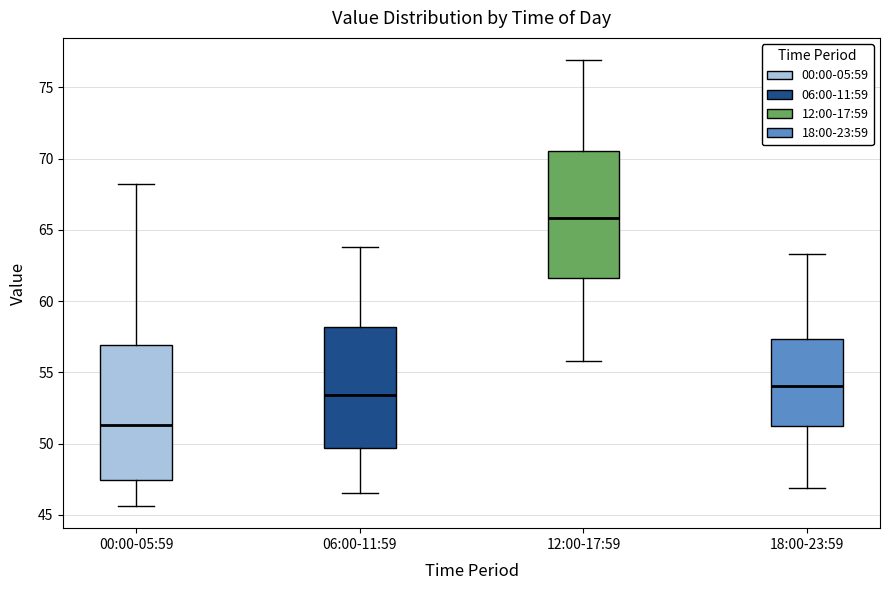

Reading left to right, transcribe this box plot: for each box, give where its median line is, the range the box spans, and where its two whiskers end, as read against the y-axis. The values are not printed on the chart, so give them approximately, as read against the axis.

00:00-05:59: median 51.5, box 47.5 to 57.0, whiskers 45.5 to 68.0
06:00-11:59: median 53.5, box 49.5 to 58.0, whiskers 46.5 to 64.0
12:00-17:59: median 66.0, box 61.5 to 70.5, whiskers 56.0 to 77.0
18:00-23:59: median 54.0, box 51.0 to 57.5, whiskers 47.0 to 63.5